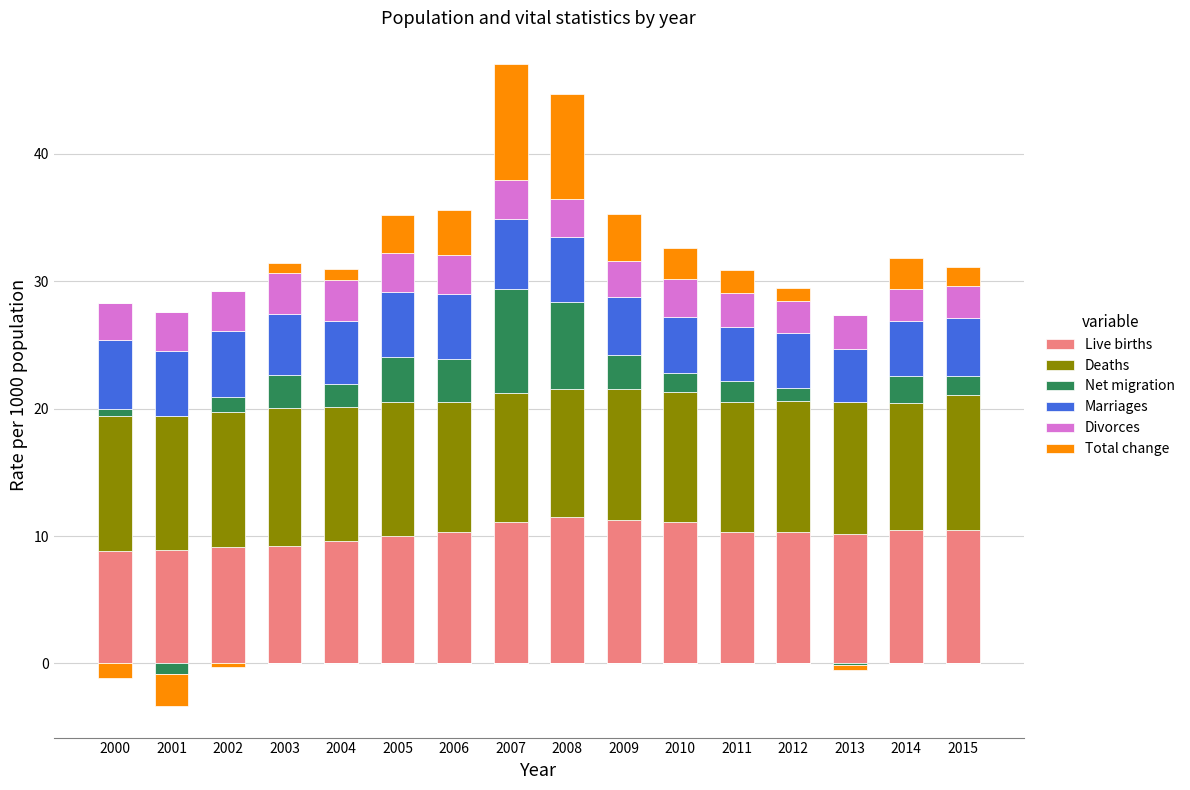

What is the value of the Divorces bar at the 12th from the left?

2.7